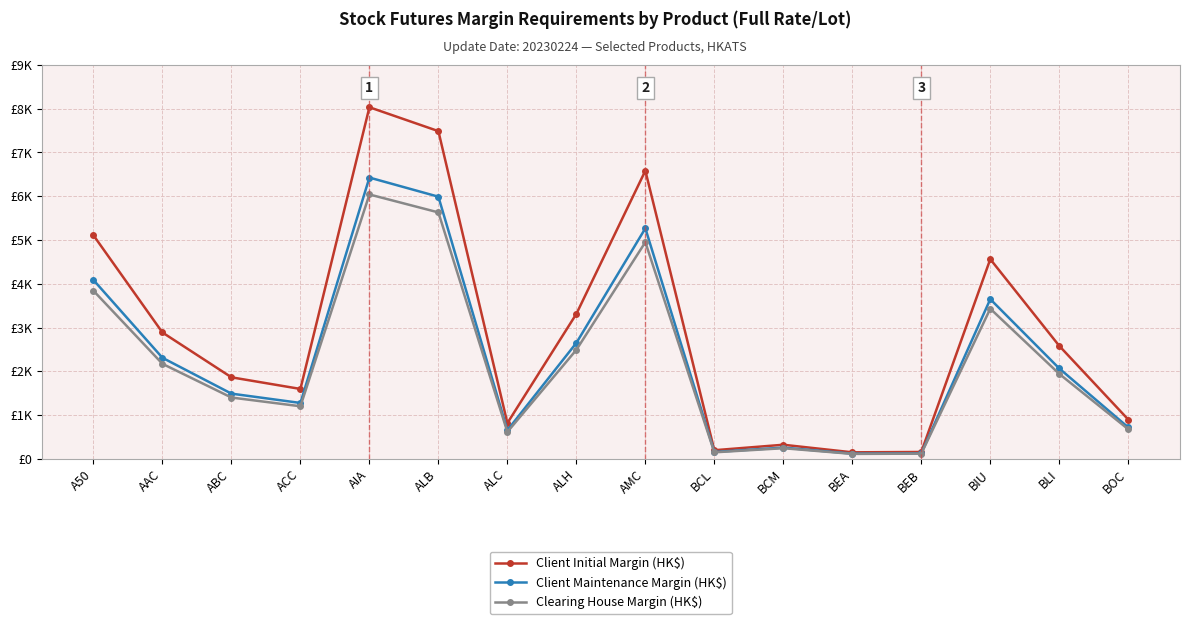

Where is Client Maintenance Margin (HK$) nearest to the value 3272?

BIU